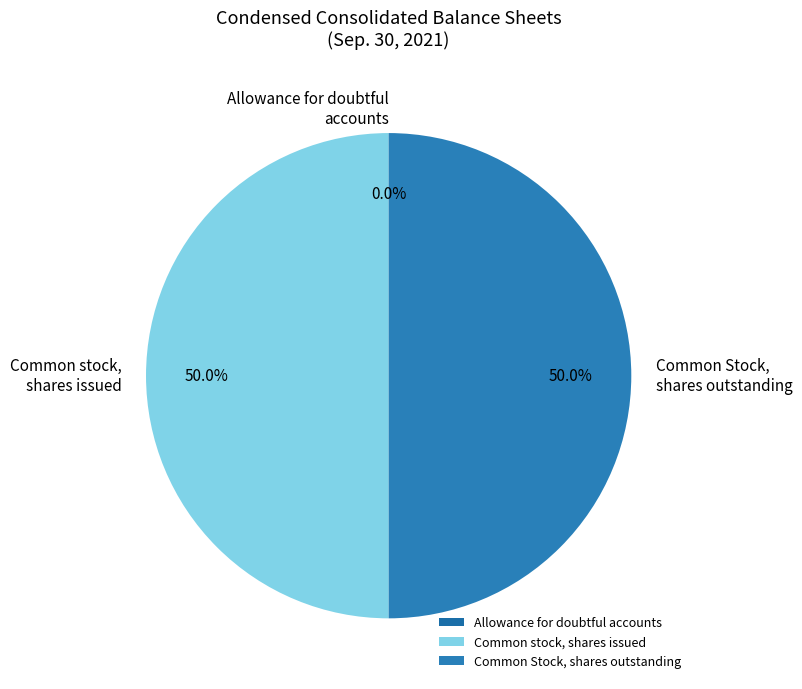

Do Common Stock, shares outstanding and Common stock, shares issued together represent more than half of the pie?

Yes